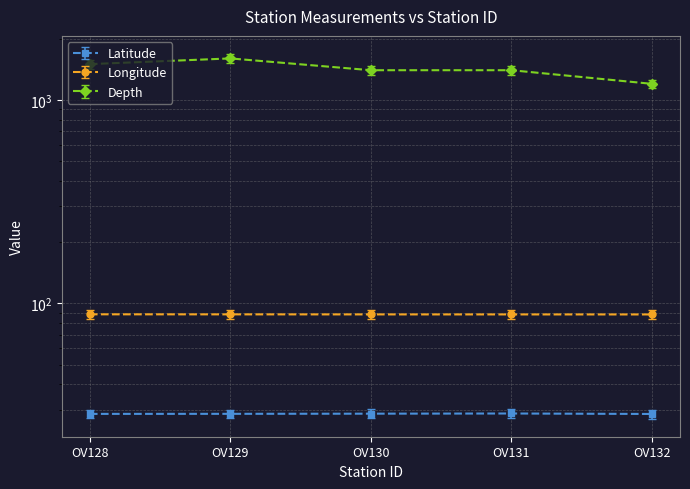

Reading left to right, extract all data points from this chart.

Latitude: 28.6	28.6	28.7	28.7	28.6
Longitude: 88.3	88.3	88.2	88.2	88.2
Depth: 1500.0	1600.0	1400.0	1400.0	1200.0